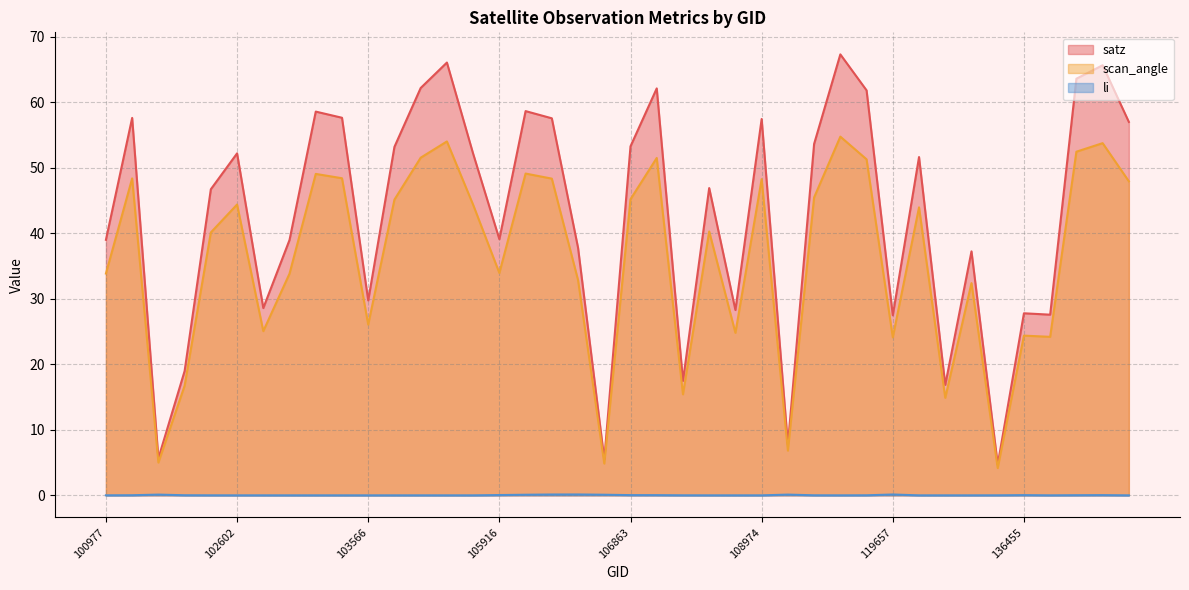

Is the value of li at 106863 greater than the value of satz at 143444?

No